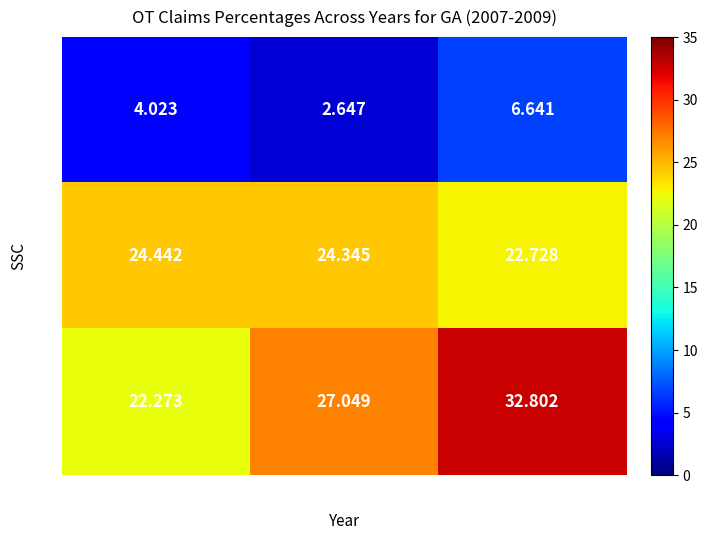

Rank the series at 2008 from highest to lowest value.

% Encounter Claims, % Crossover, % Adjusted Claims